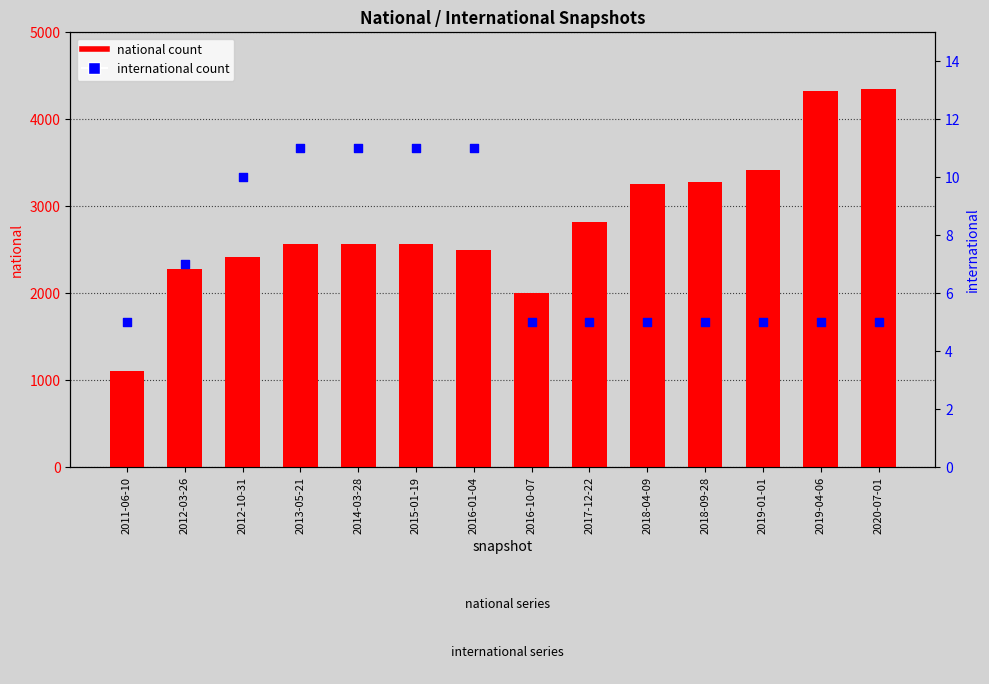

At how many categories does at least one series exceed 3956?

2